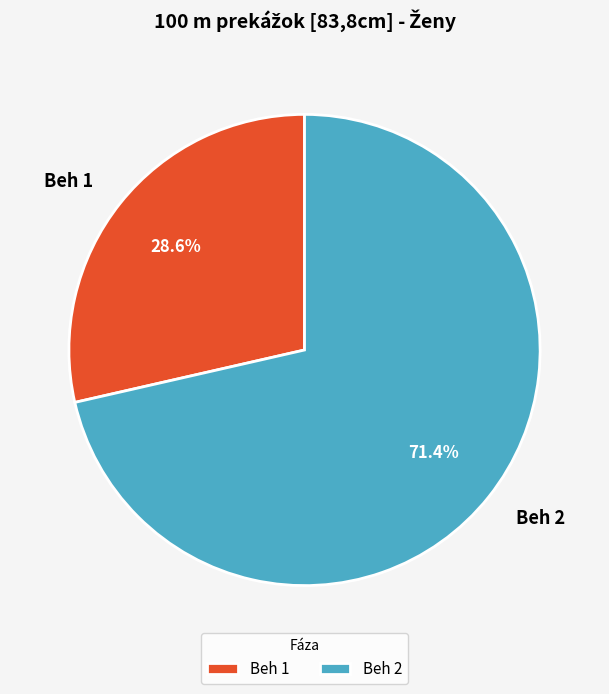

To the nearest percent, what portion does Beh 2 represent?

71%